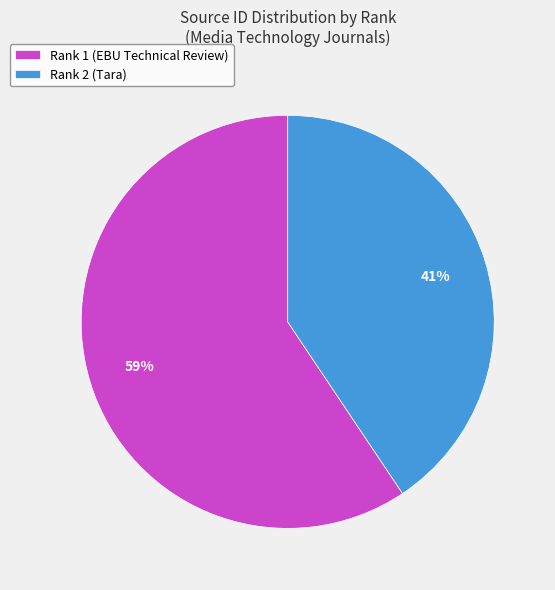

To the nearest percent, what portion does Rank 2 (Tara) represent?

41%